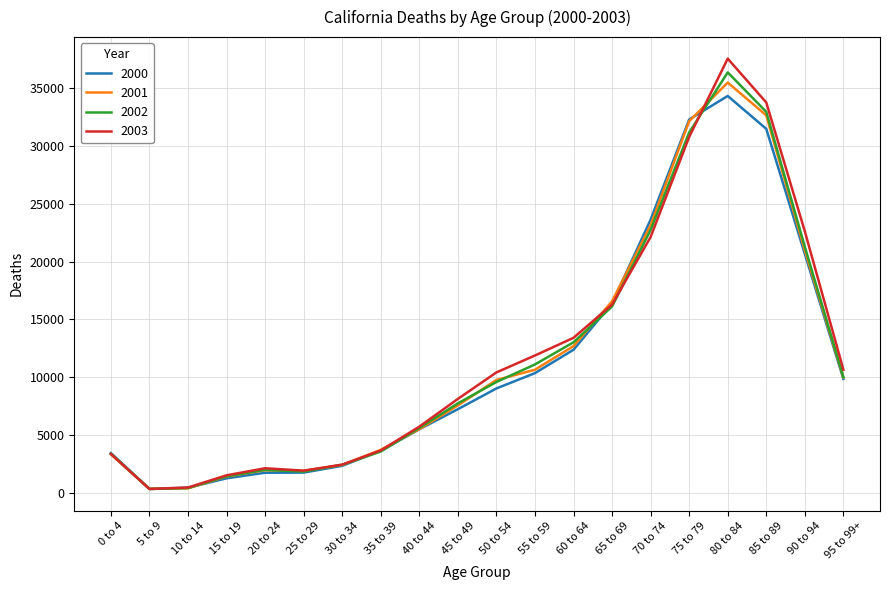

The 2003 series shows 15914 at 55 to 59. True or false?

False